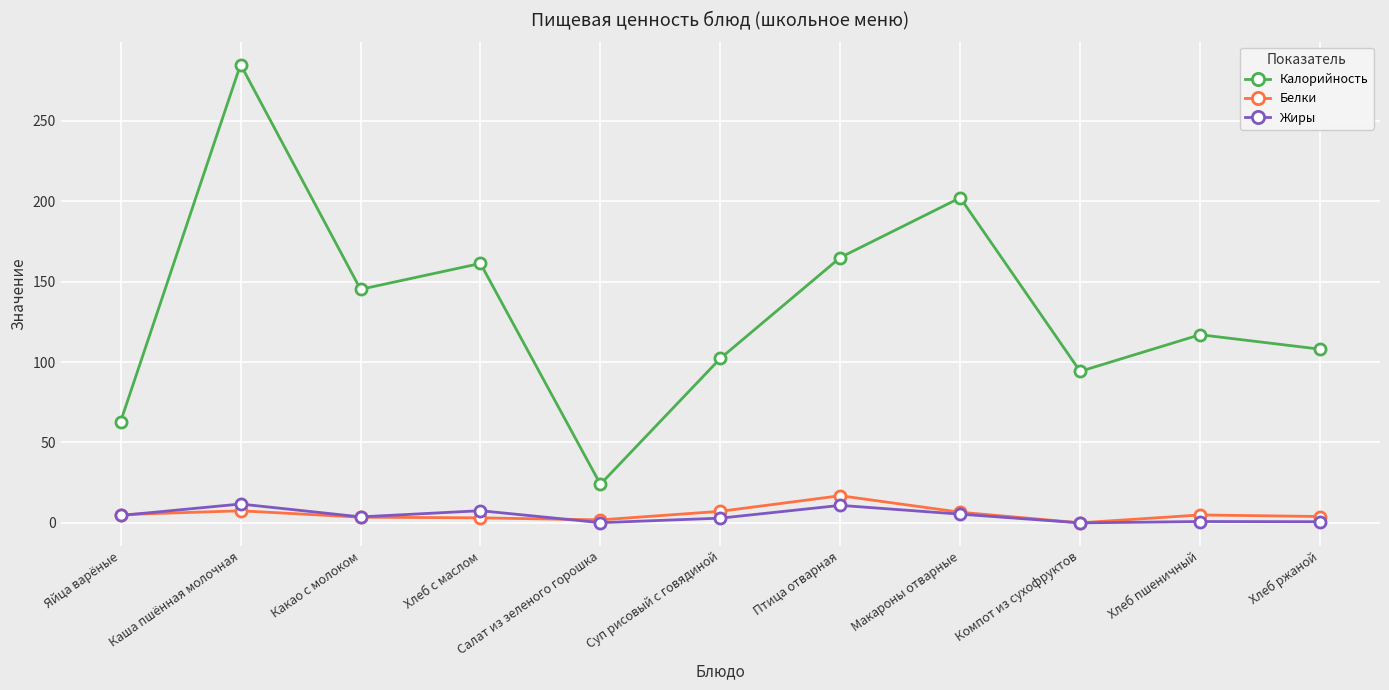

What position from the left is Хлеб пшеничный?

10